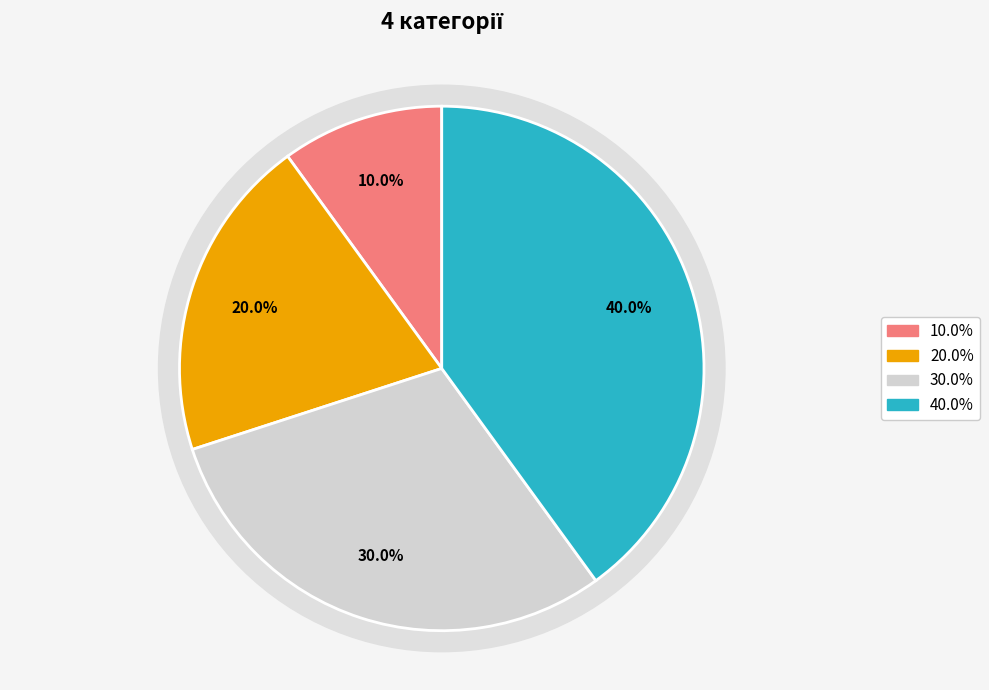

How many segments does this pie chart have?

4